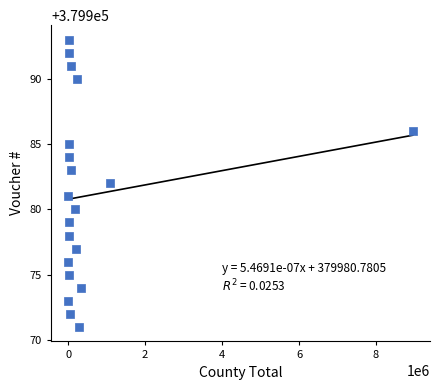

What is the range of X values (max minus min)?

8951318